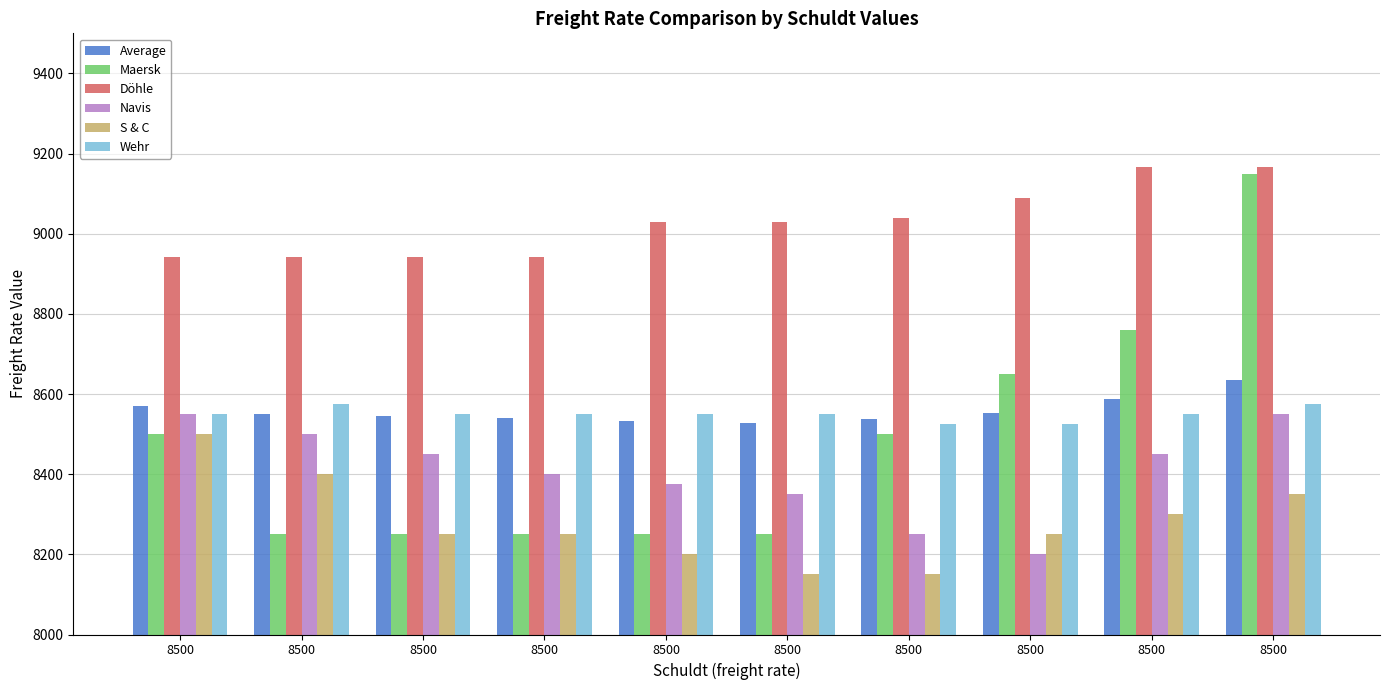

At which label is S & C closest to 8325?

8500